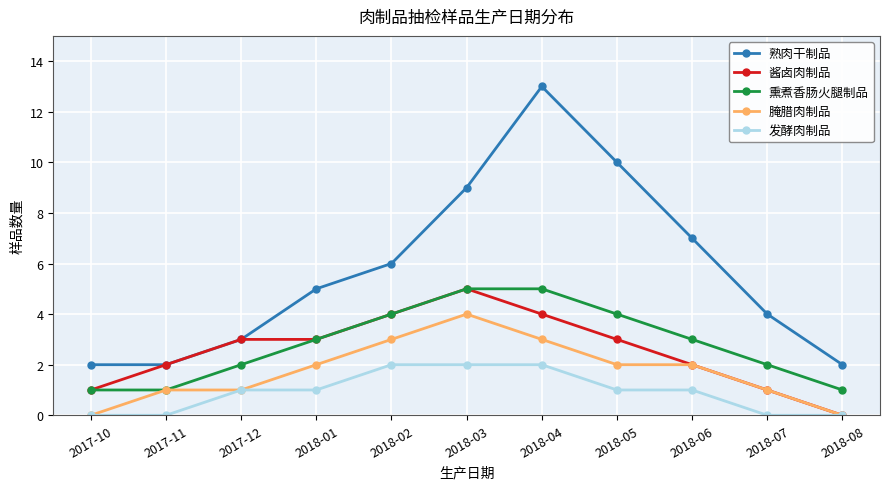

What is the sum of all 腌腊肉制品 values?

19